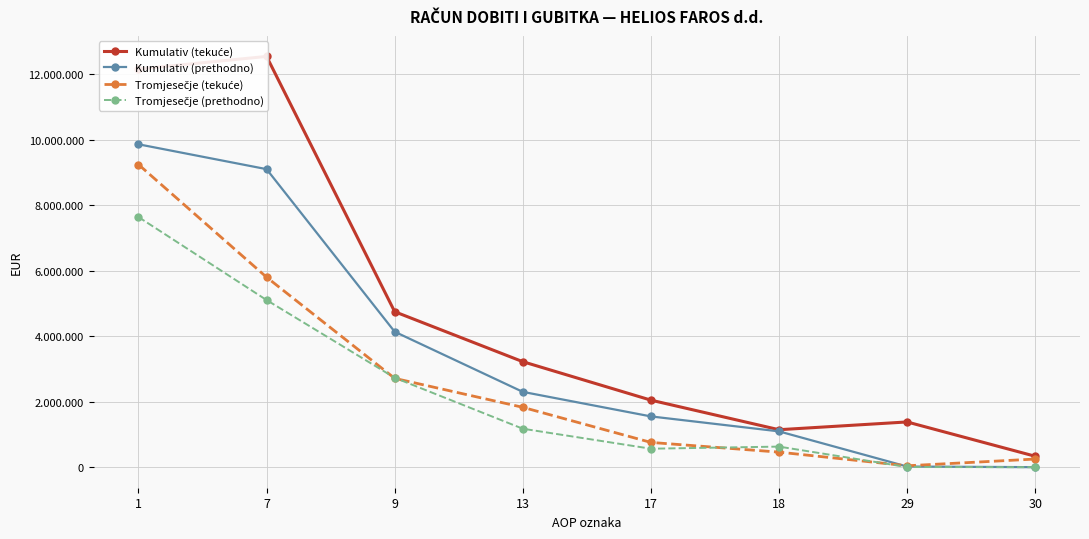

At how many categories does at least one series exceed 1143558?

7